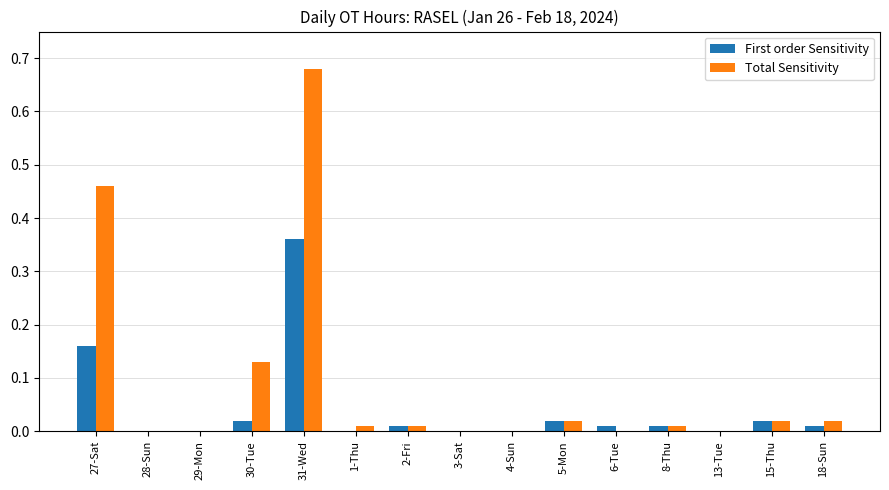

How many groups of bars are there?

15